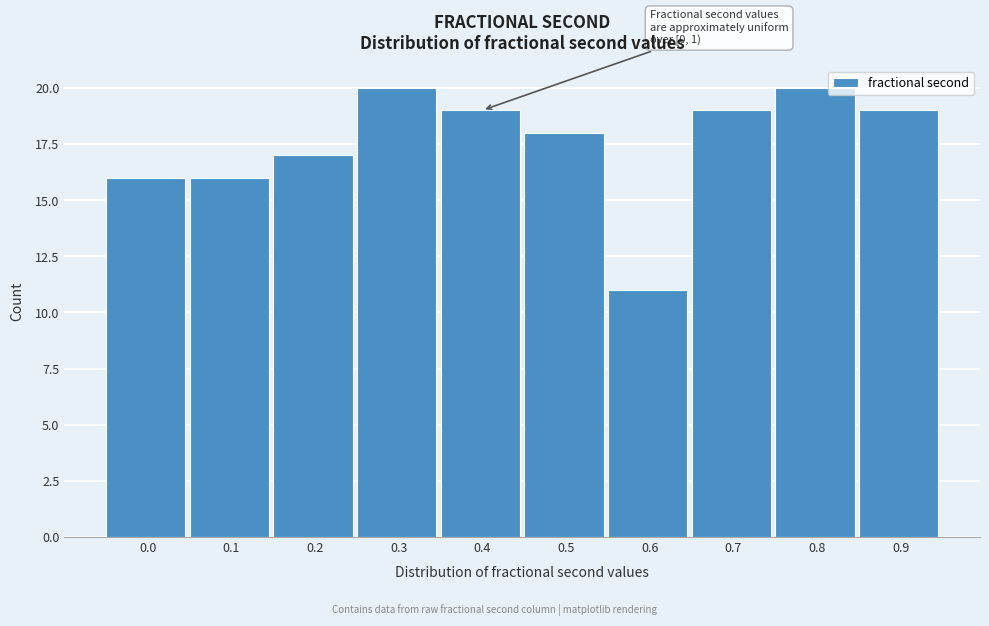

Reading right to left, transcribe all the data shown in this chart.

0.9=19	0.8=20	0.7=19	0.6=11	0.5=18	0.4=19	0.3=20	0.2=17	0.1=16	0.0=16